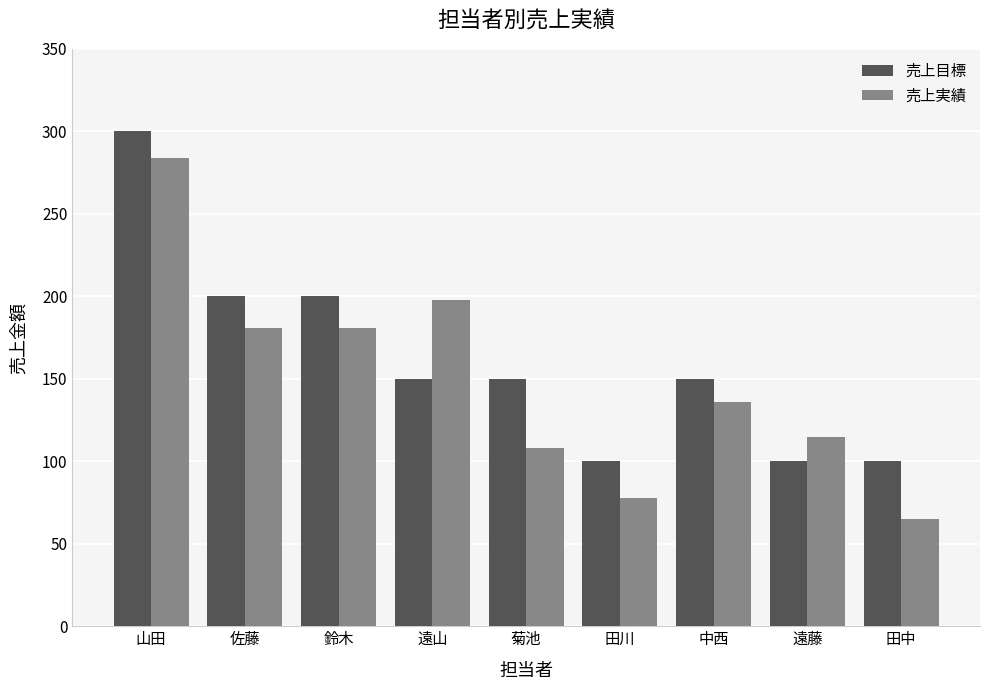

What is the total value across all series at 鈴木?

381